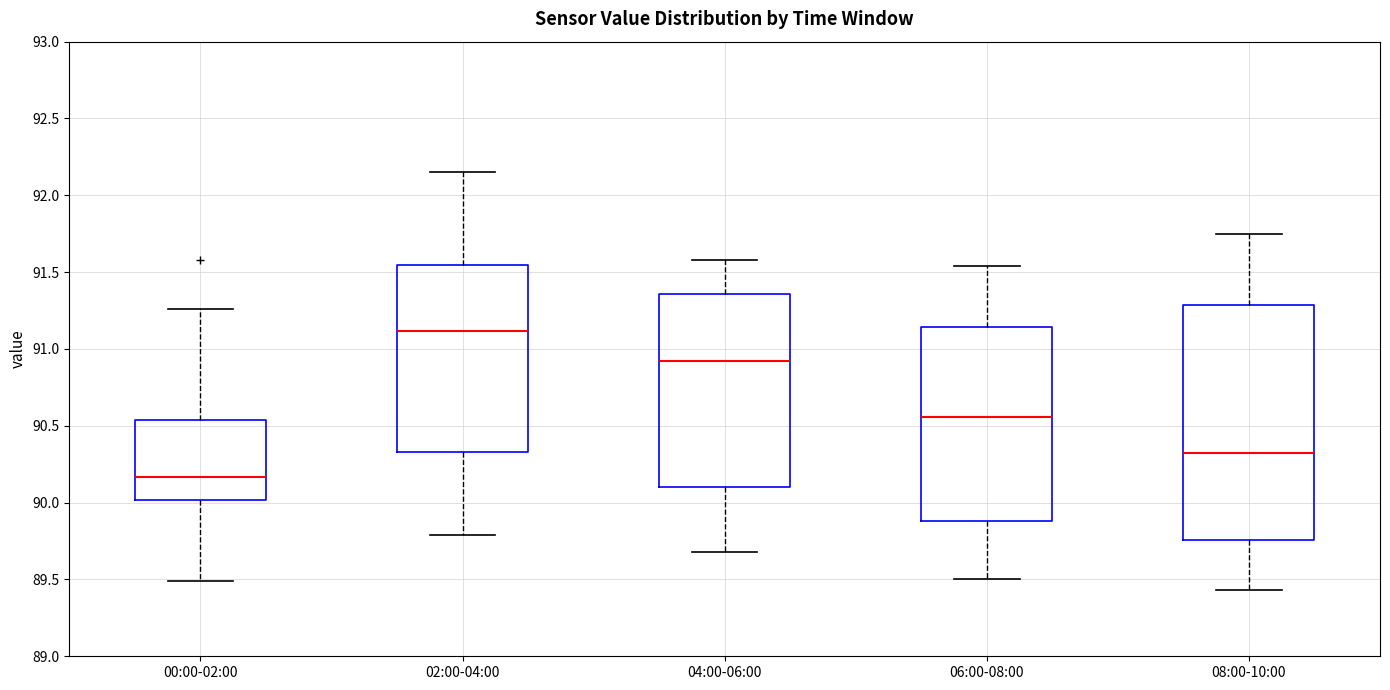

Where does the lower whisker of the box for 06:00-08:00 end on the y-axis? The values are not printed on the chart, so give them approximately, as read against the axis.

89.50